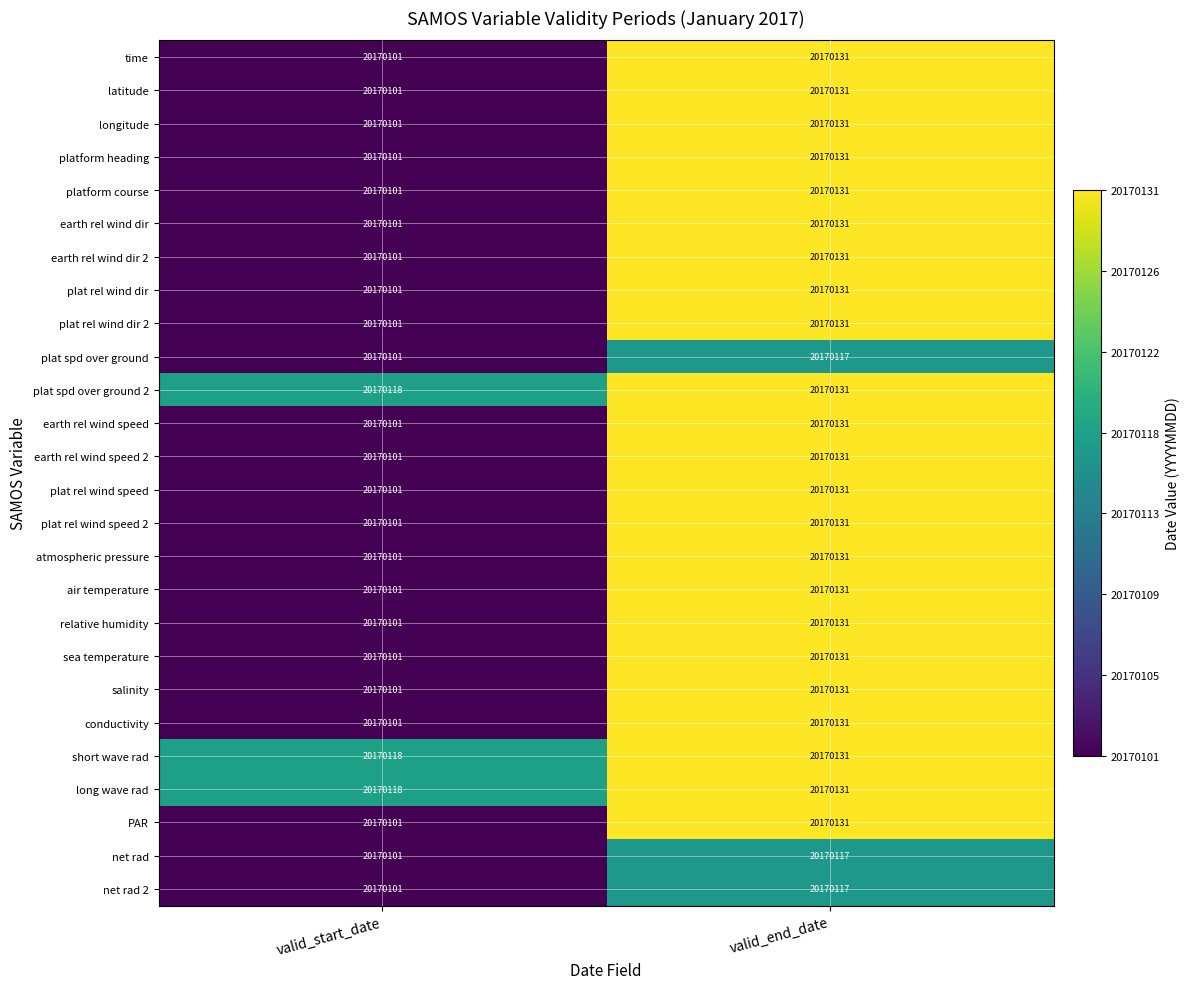

At which label is sea temperature closest to 20170116?

valid_start_date